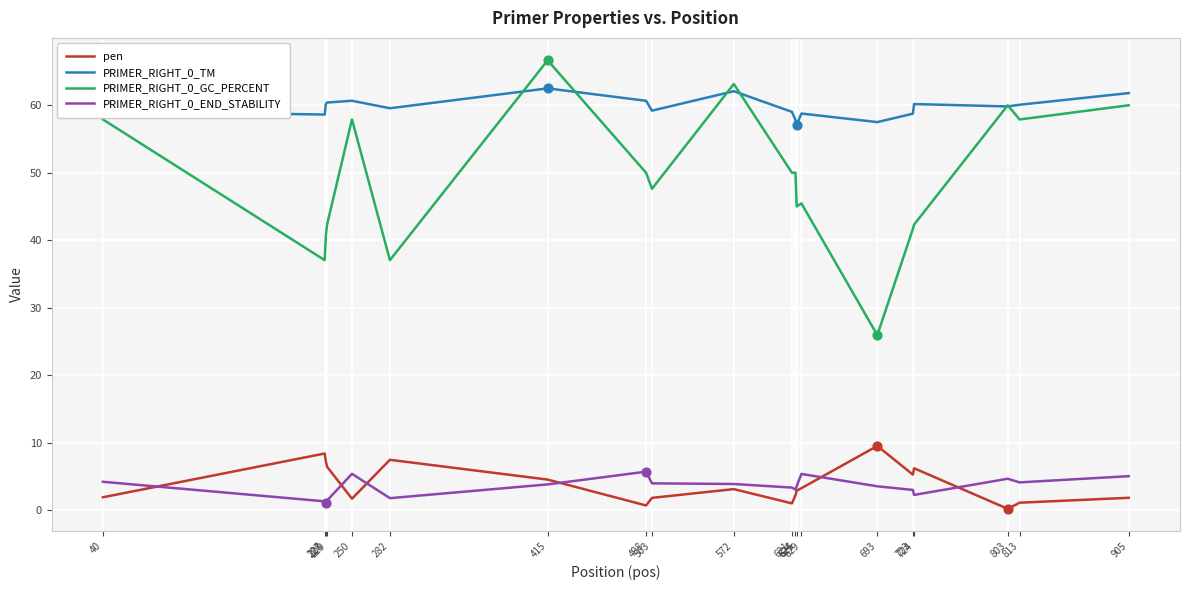

Which series has the largest range (max minus min)?

PRIMER_RIGHT_0_GC_PERCENT